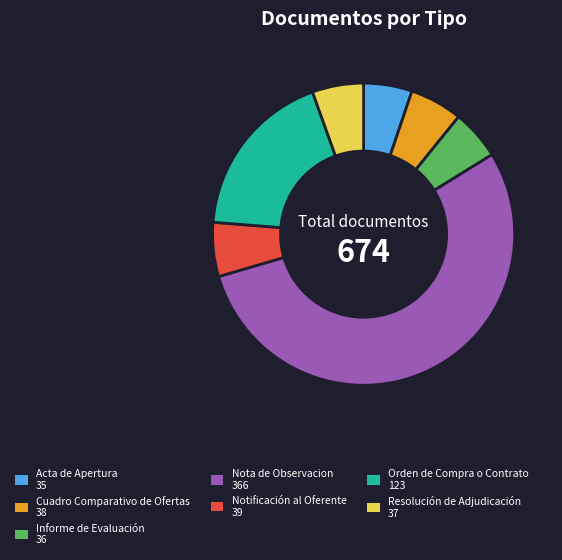

What is the largest slice in the pie chart?

Nota de Observacion